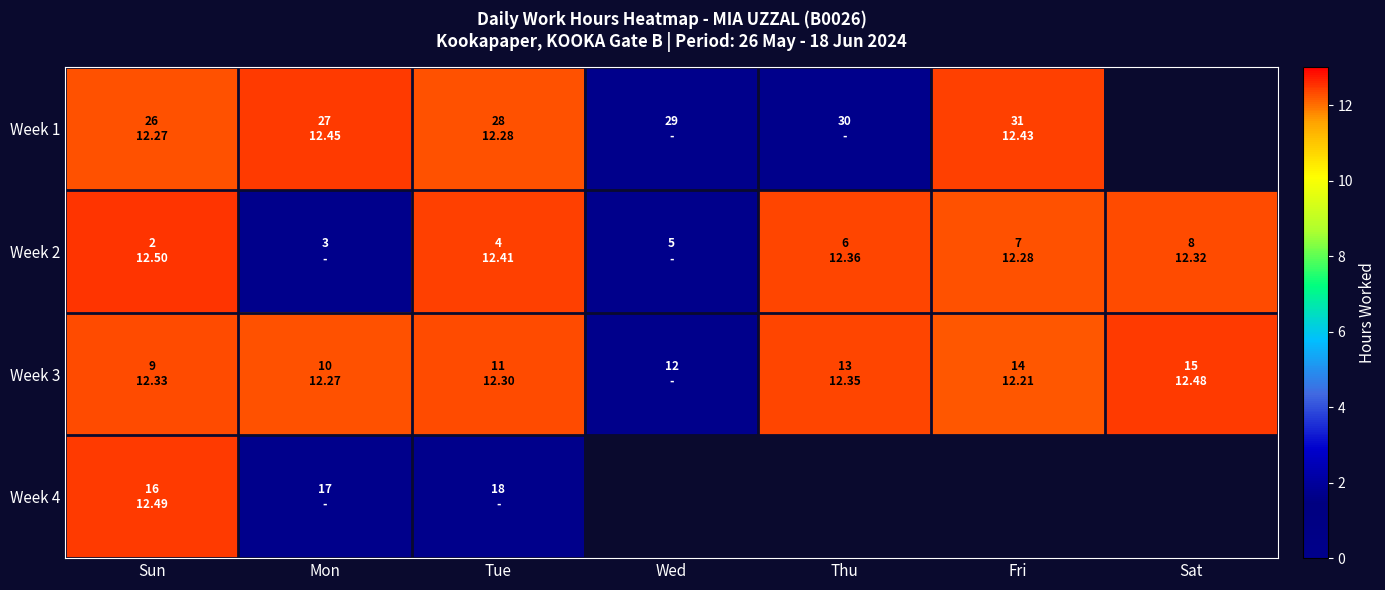

Is it true that Week 2 equals 0.0 at Wed?

True